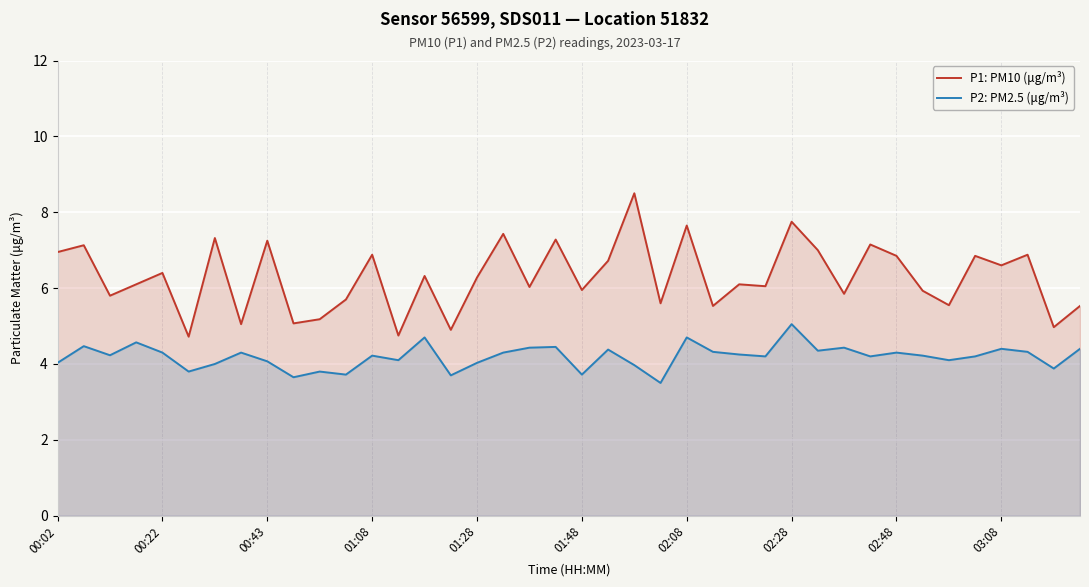

True or false: P2: PM2.5 (μg/m³) and P1: PM10 (μg/m³) cross at least once.

False